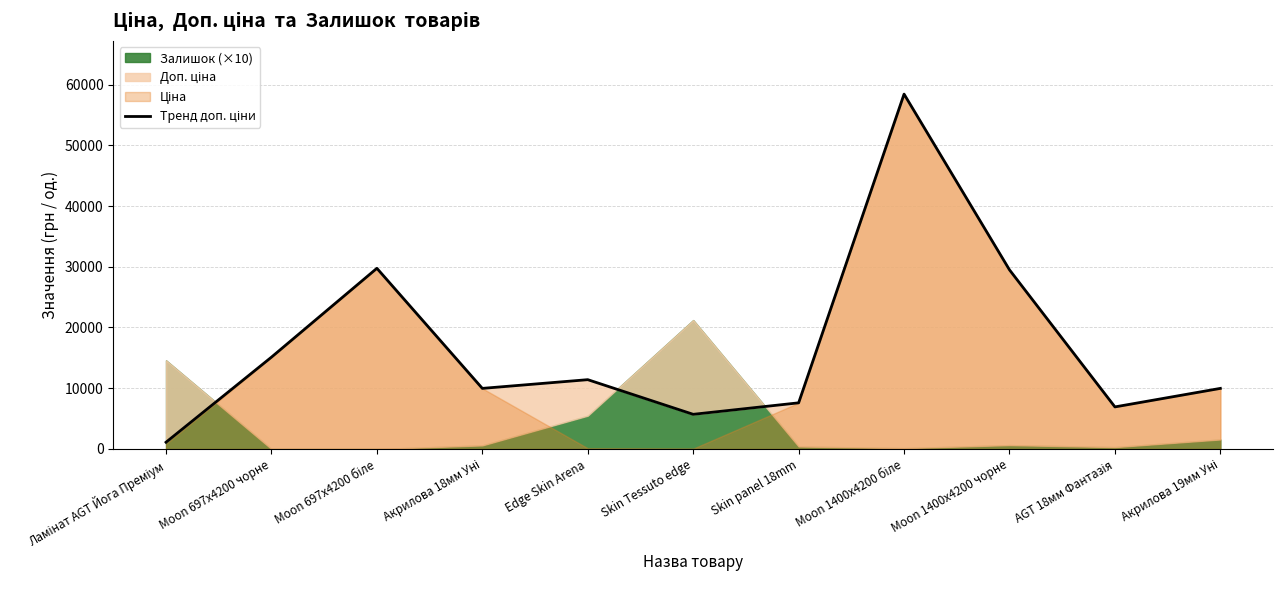

What is the value of the 2nd point from the left?

15120.0